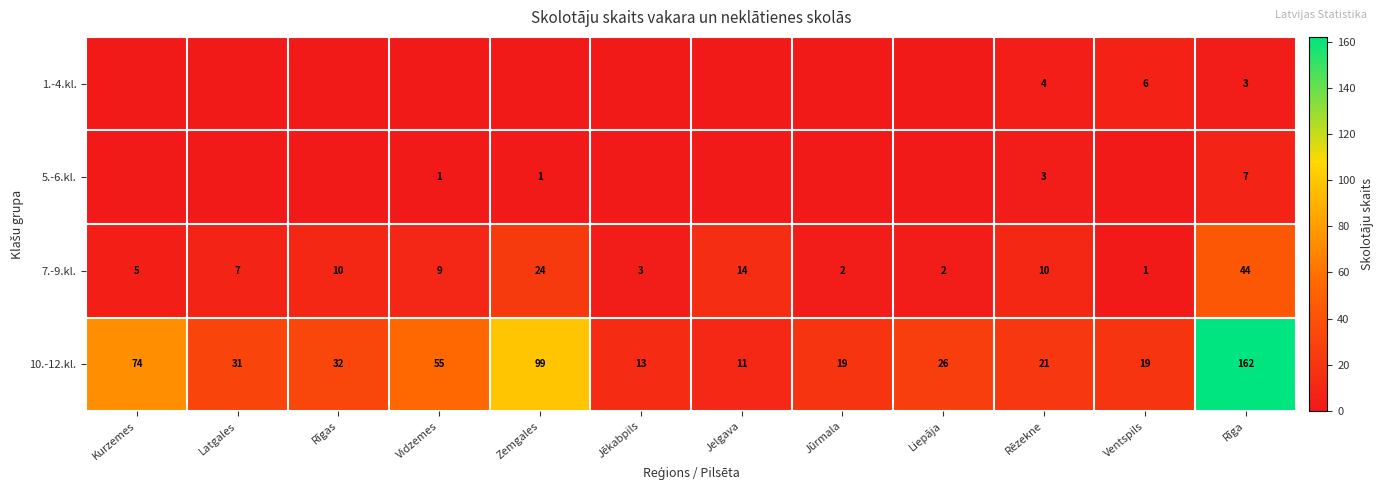

What is the difference between the second highest and minimum values in the 7.-9.kl. series?

23